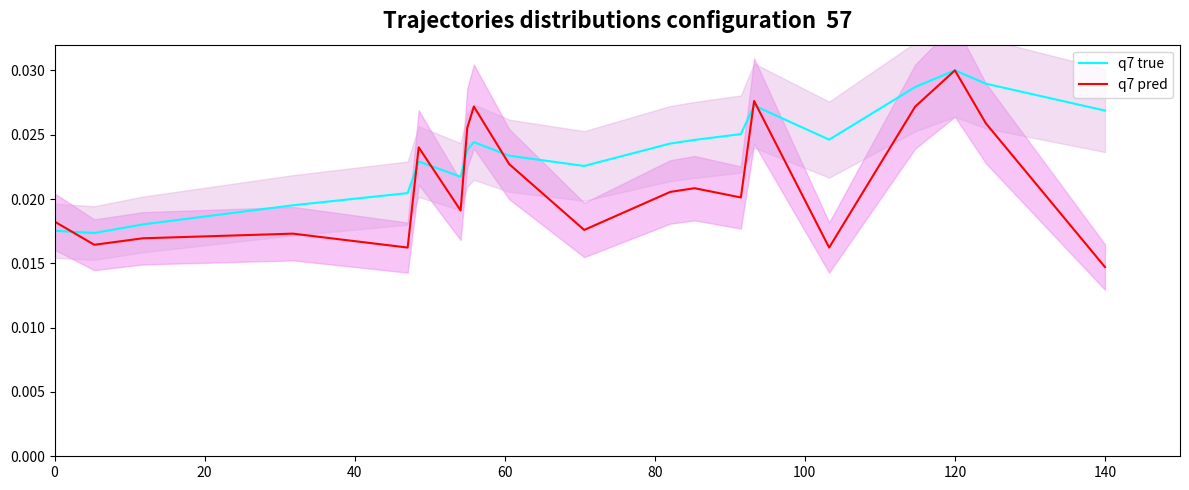

List the series in order of their overall mean, highest first.

q7 true, q7 pred